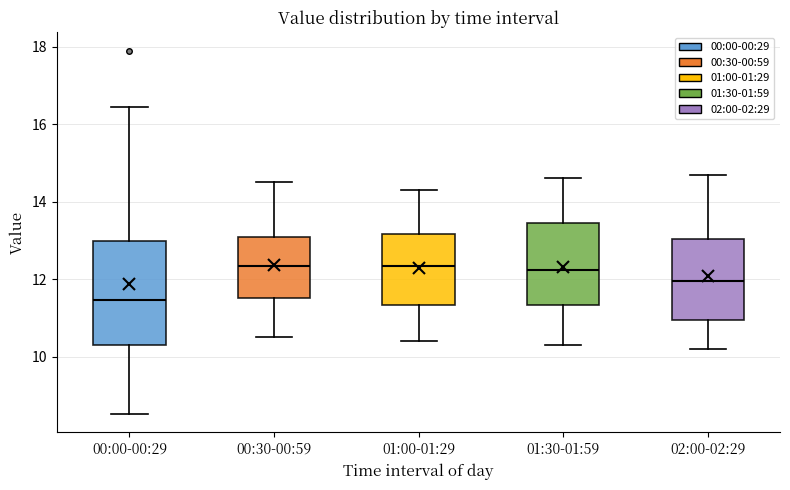

Which box's median line is the lowest?

00:00-00:29